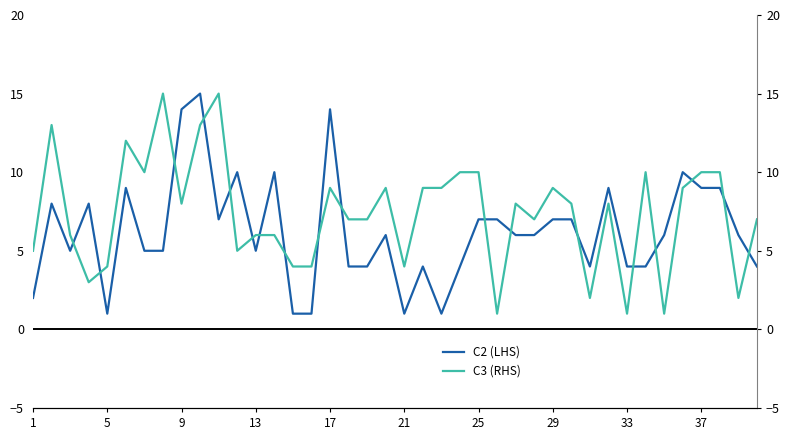

The C2 (LHS) series shows 10 at 29. True or false?

False